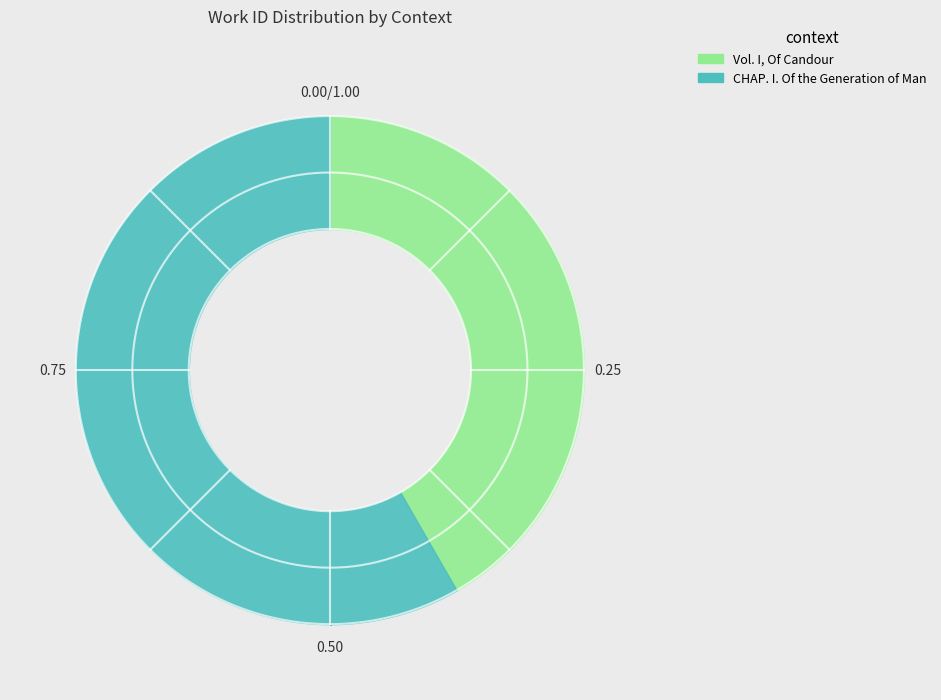

Is it true that CHAP. I. Of the Generation of Man is 70% of the pie?

False